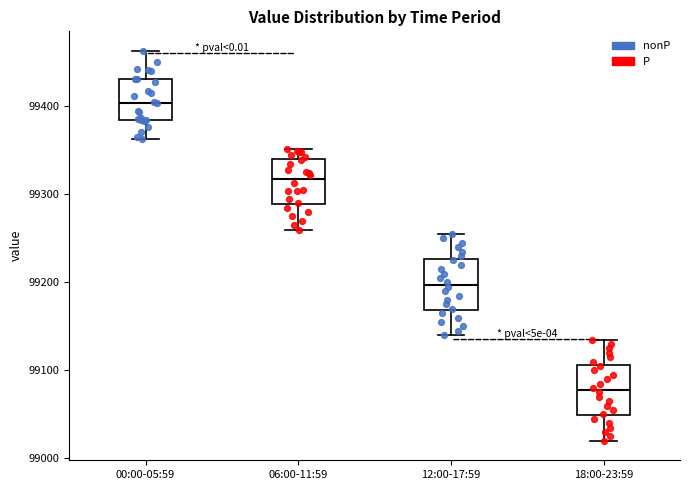

Reading left to right, transcribe this box plot: for each box, give where its median line is, the range the box spans, and where its two whiskers end, as read against the y-axis. The values are not printed on the chart, so give them approximately, as read against the axis.

00:00-05:59: median 99400, box 99380 to 99430, whiskers 99360 to 99460
06:00-11:59: median 99320, box 99290 to 99340, whiskers 99260 to 99350
12:00-17:59: median 99200, box 99170 to 99230, whiskers 99140 to 99260
18:00-23:59: median 99080, box 99050 to 99110, whiskers 99020 to 99140